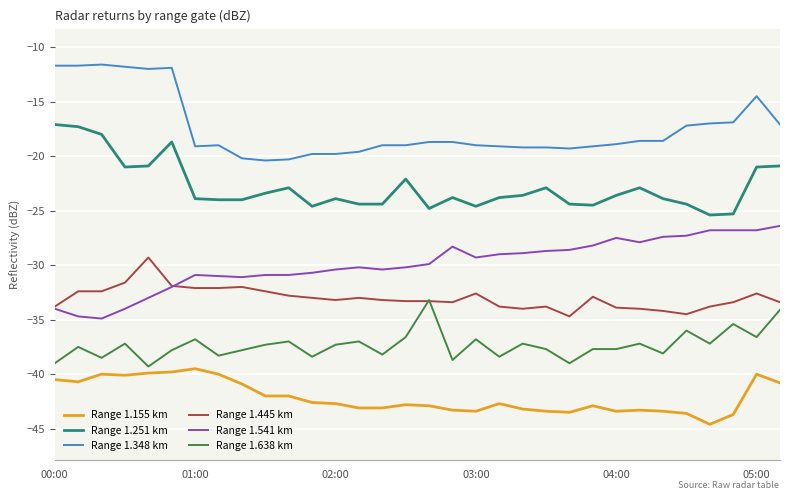

Which series has the largest total across all categories?

Range 1.348 km